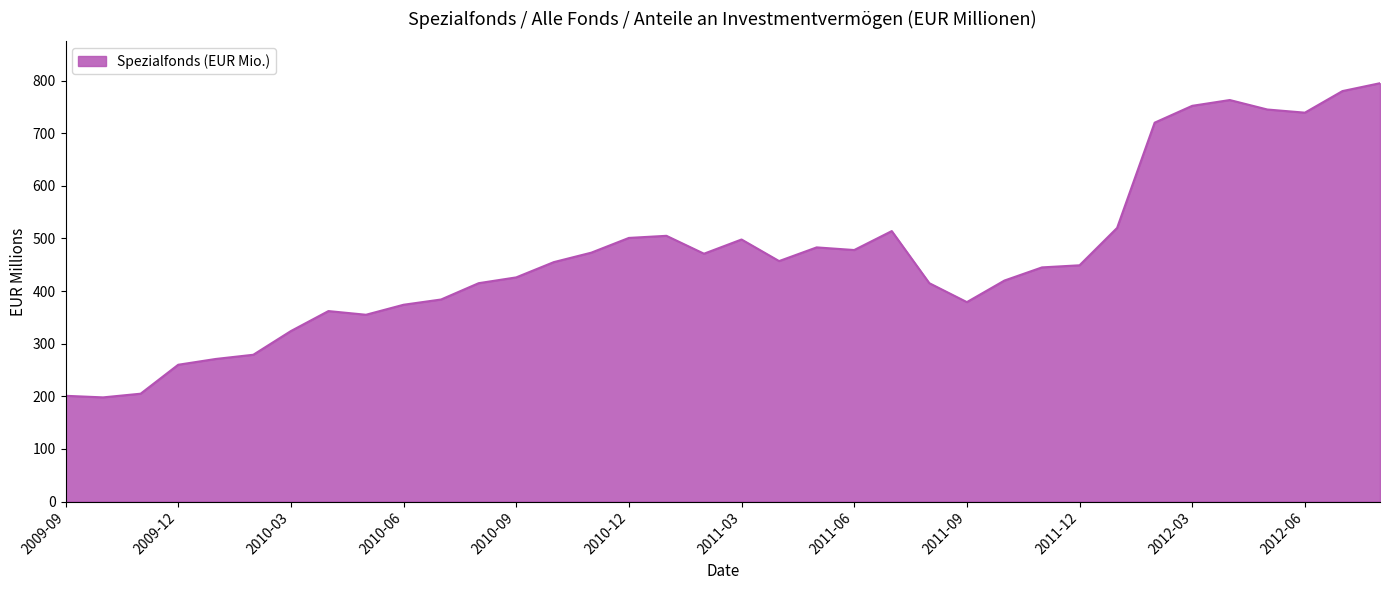

What is the maximum value shown in the chart?

795